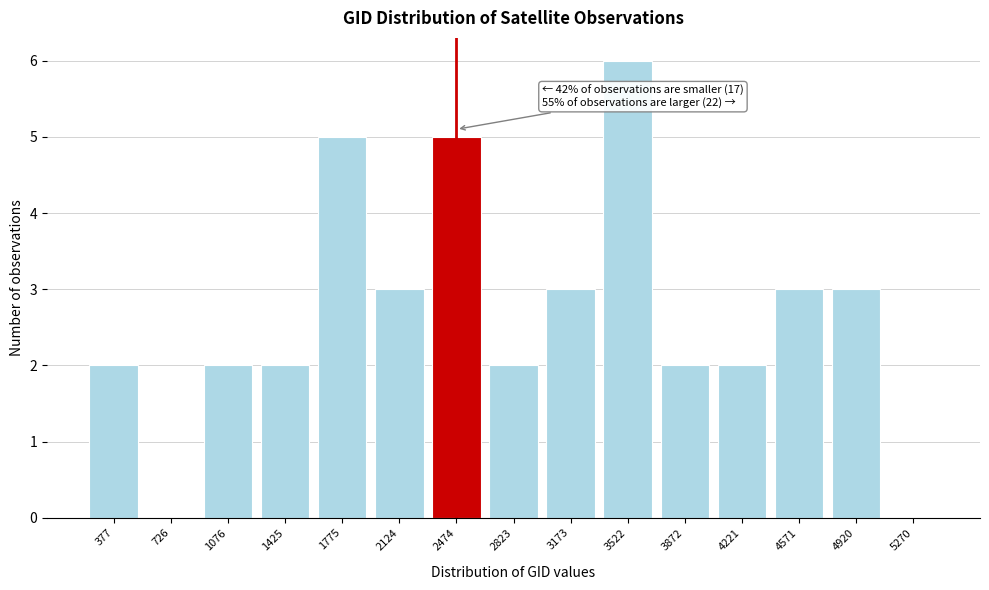

What is the sum of all values?

40